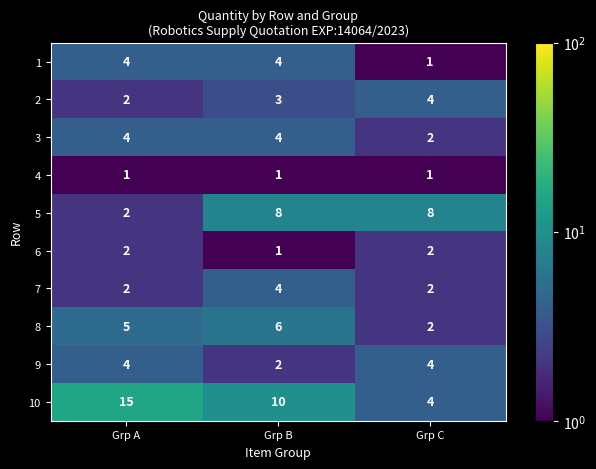

How many 1 values are between 1 and 4?

3